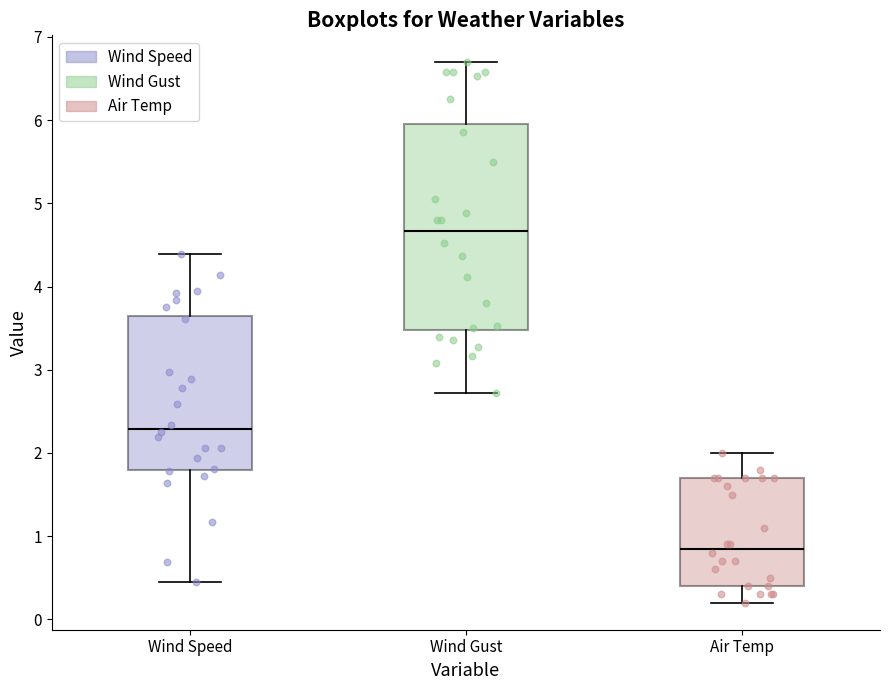

Which box has the lowest median line?

Air Temp